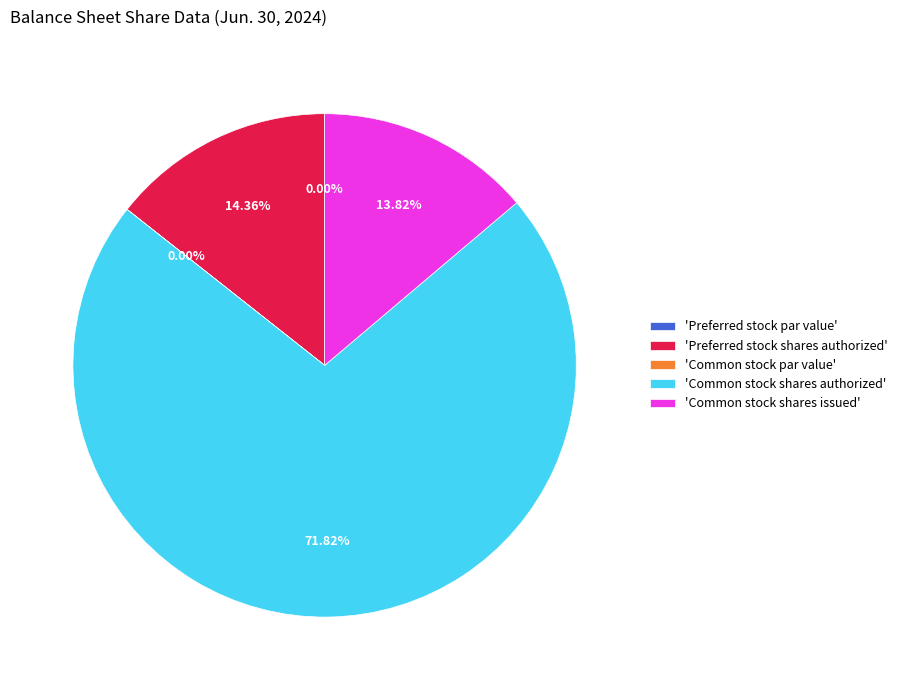

Which slice is the largest?

'Common stock shares authorized'